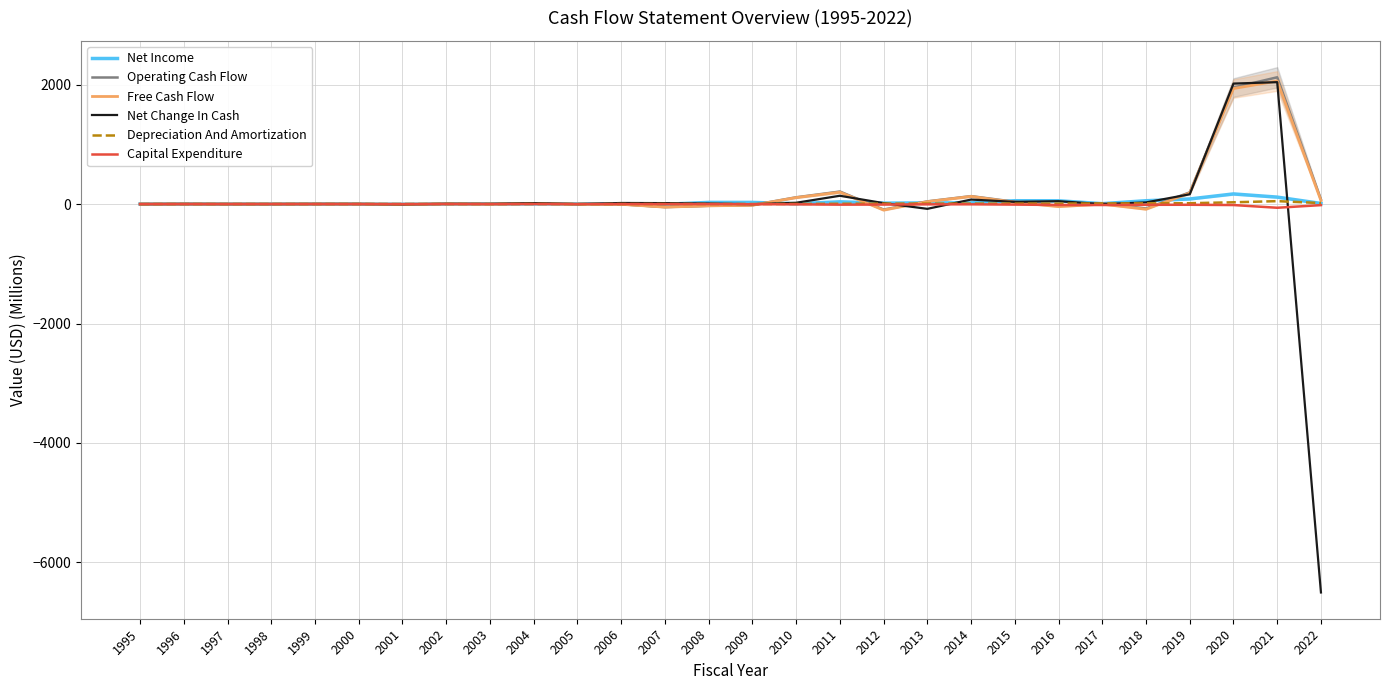

At 2016, list the series in order from largest to smallest.

Net Income, Net Change In Cash, Depreciation And Amortization, Capital Expenditure, Operating Cash Flow, Free Cash Flow